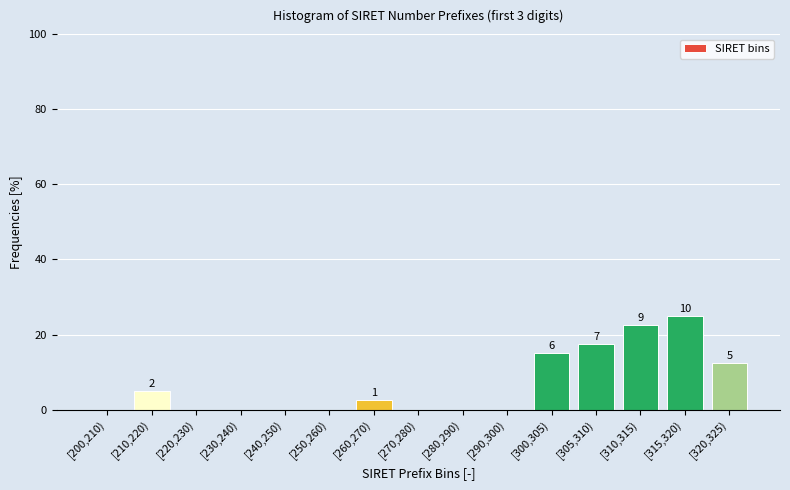

True or false: the data shows 42.9 at [315,320).

False